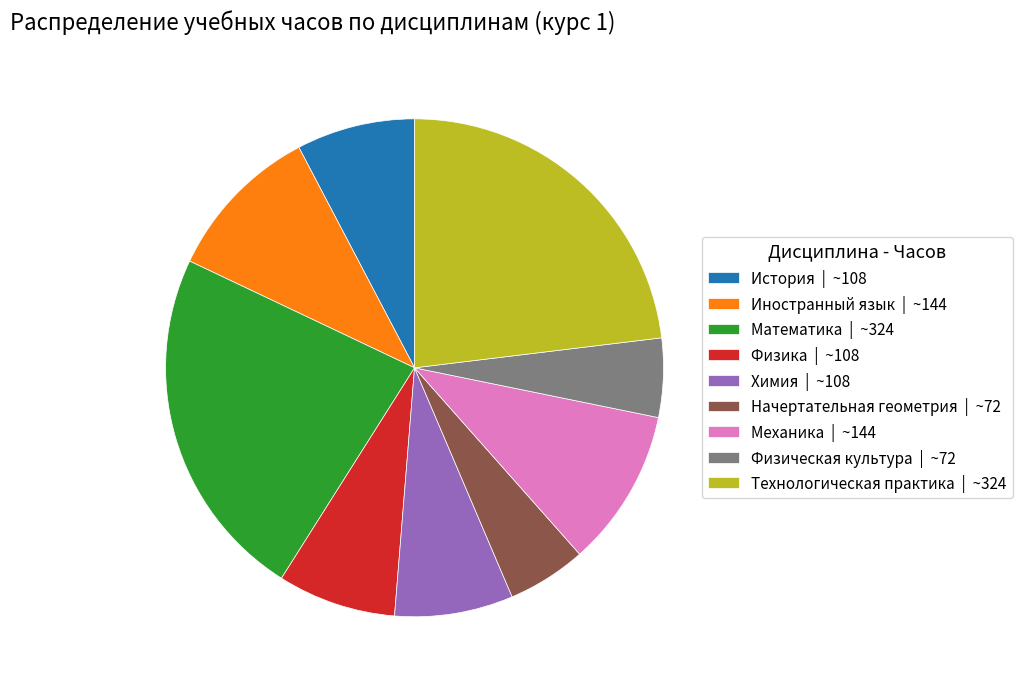

Is the sum of Начертательная геометрия and Физика greater than half?

No